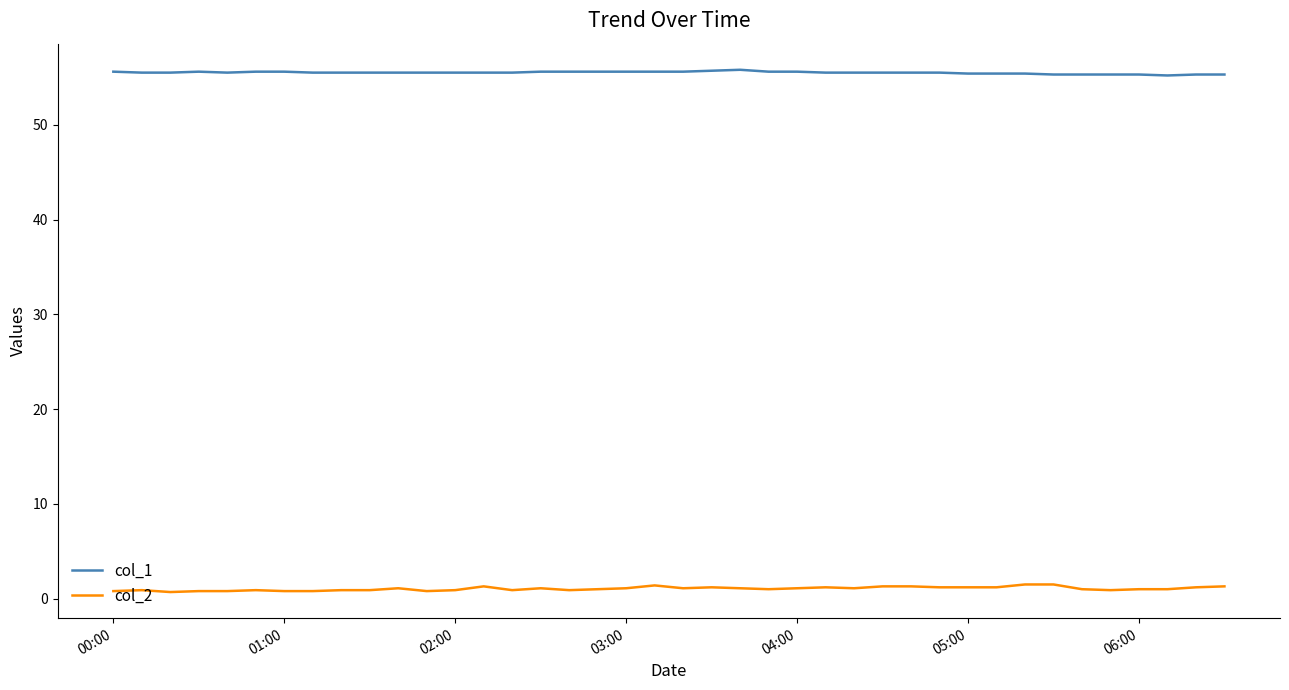

List the series in order of their overall mean, lowest first.

col_2, col_1